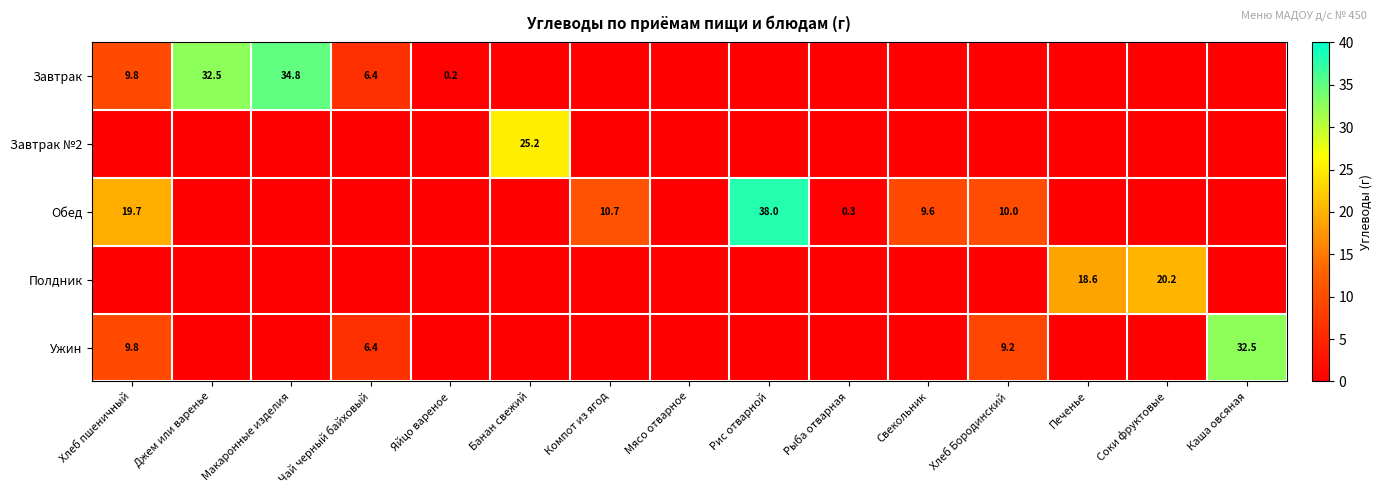

What is the sum of the Ужин values at Чай черный байховый and Каша овсяная?

38.9